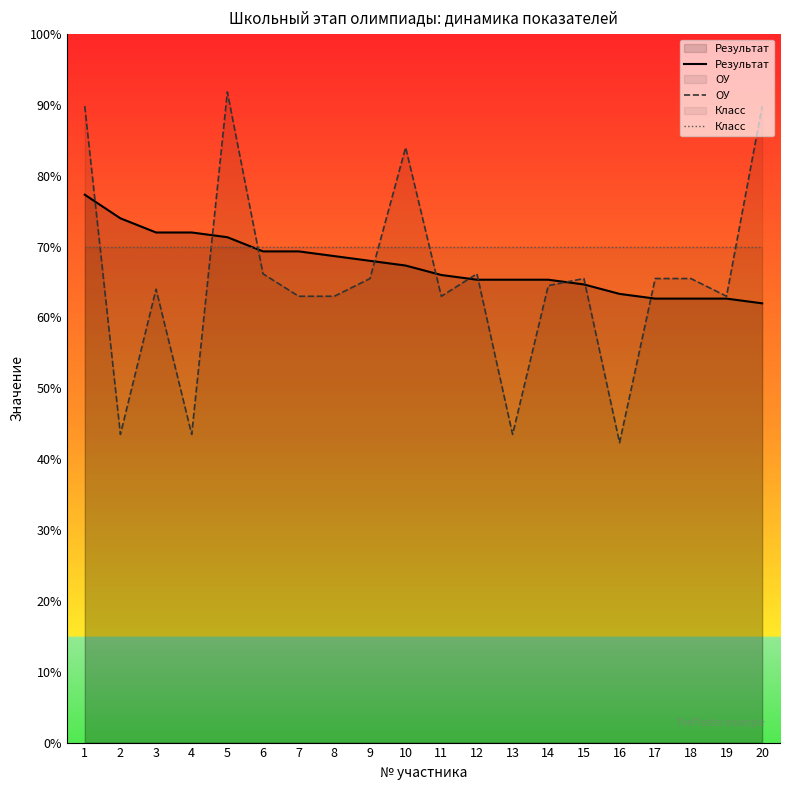

Does the chart display data point markers on the line(s)?

No